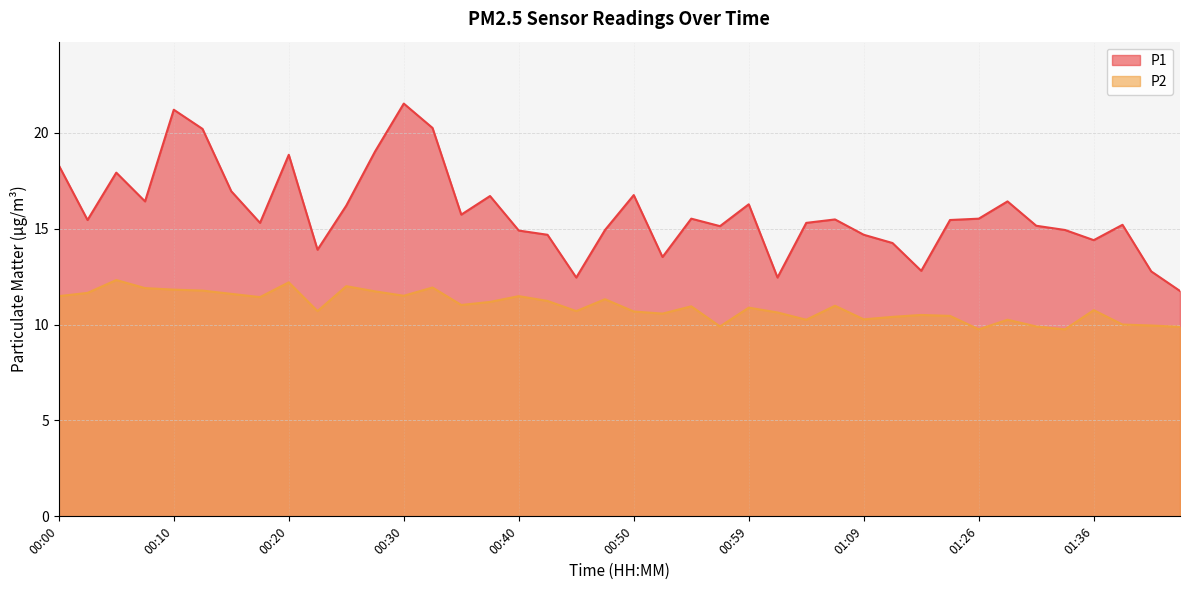

True or false: P1 and P2 cross at least once.

False